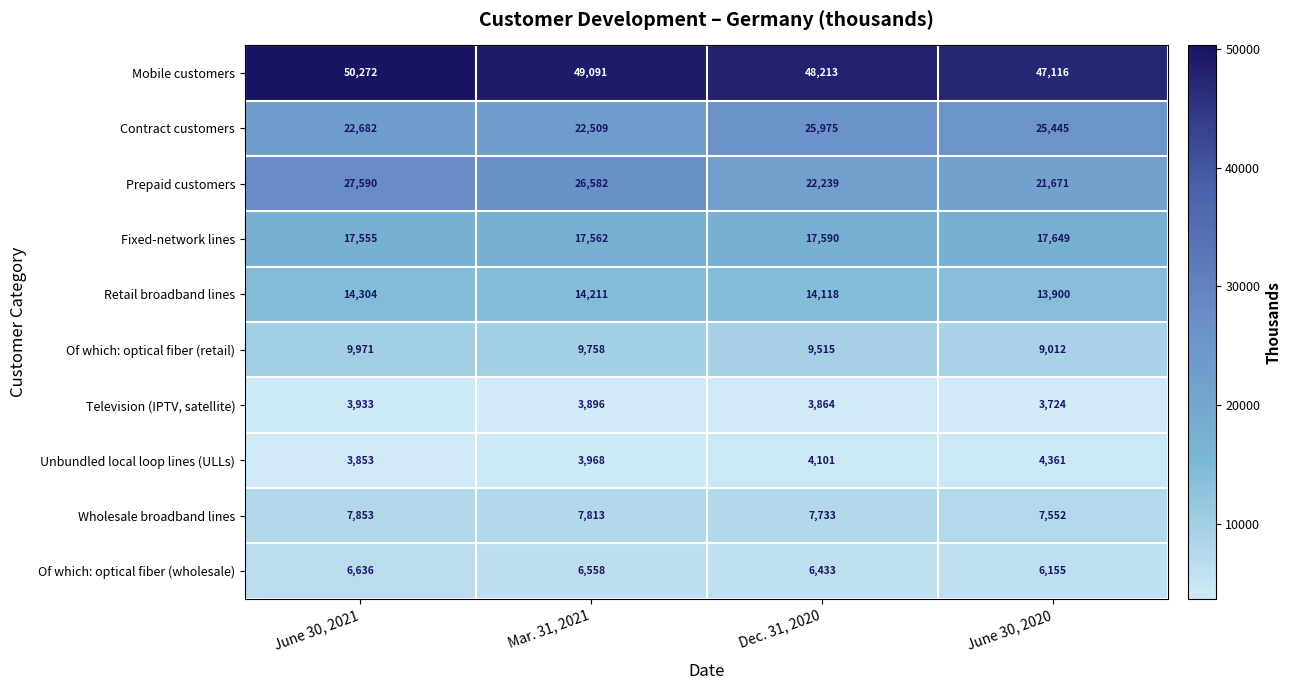

How many data points does each series have?

4